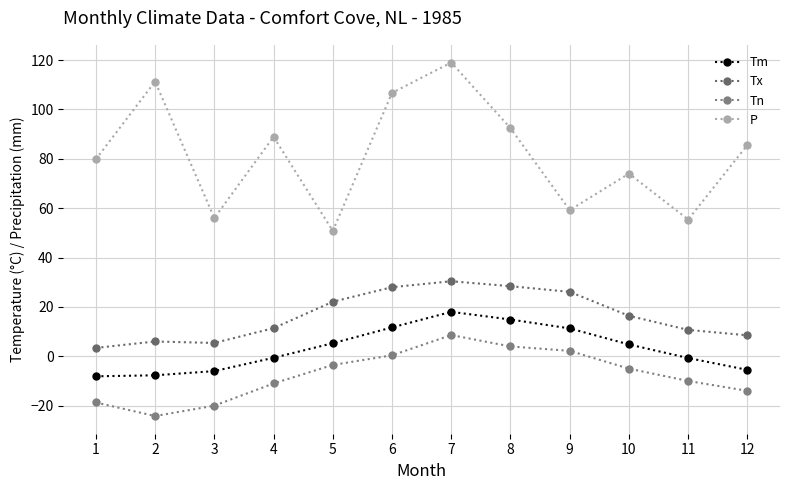

Between 10 and 11, which is larger?

10